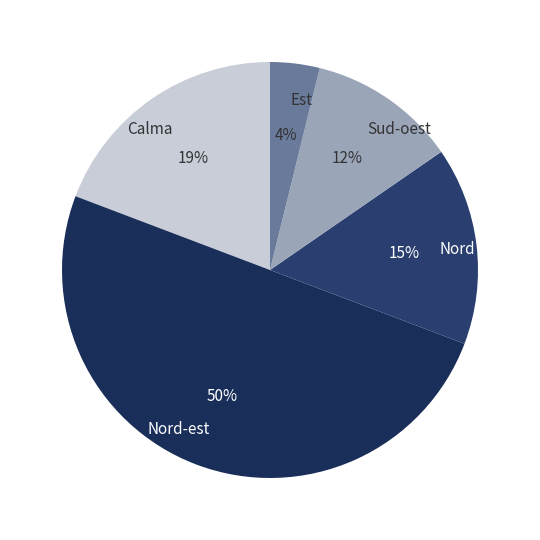

Rank the categories by value from highest to lowest.

Nord-est, Calma, Nord, Sud-oest, Est